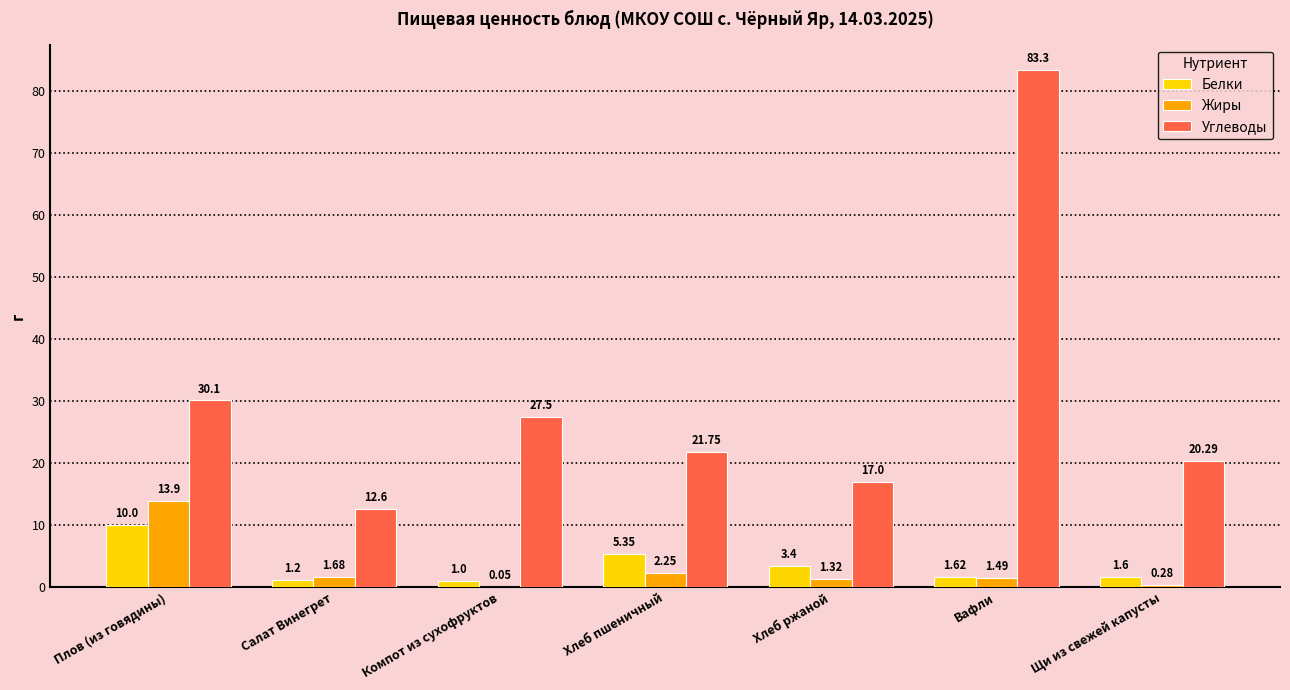

Is the value of Жиры at Плов (из говядины) greater than the value of Углеводы at Щи из свежей капусты?

No